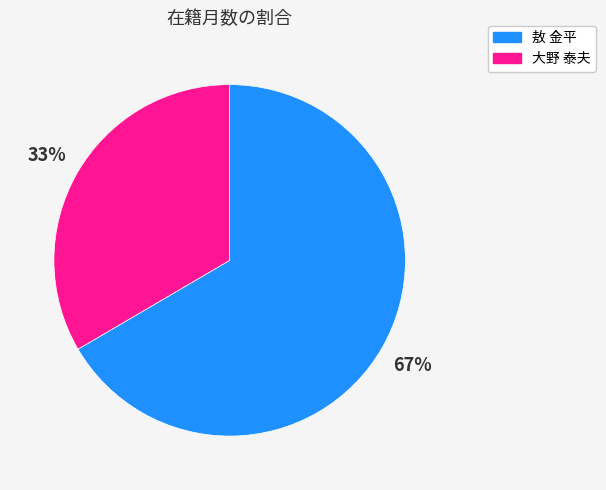

Combined, do 敖 金平 and 大野 泰夫 account for over 50%?

Yes